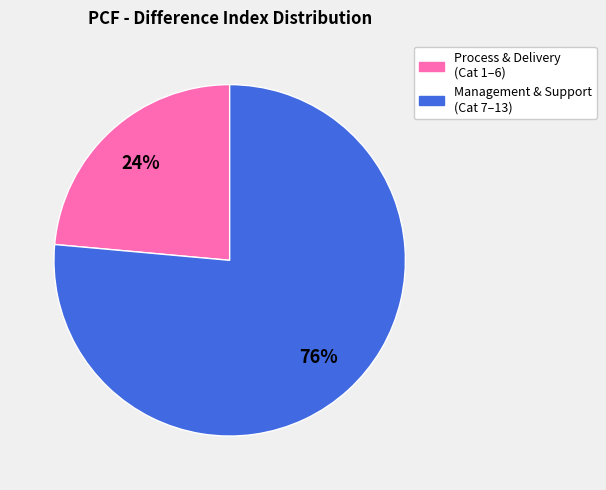

What is the ratio of the value at Management & Support (Cat 7–13) to the value at Process & Delivery (Cat 1–6)?

3.2